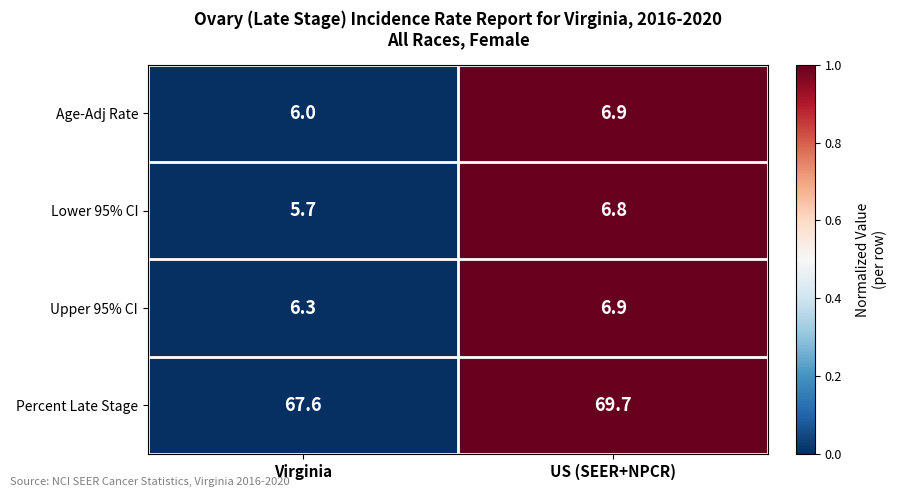

Read the Lower 95% CI value at US (SEER+NPCR).

6.8